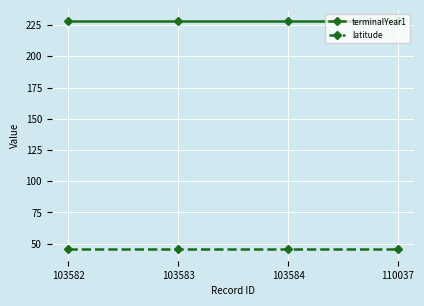

True or false: terminalYear1 has more than 2 points higher than both neighbors.

False